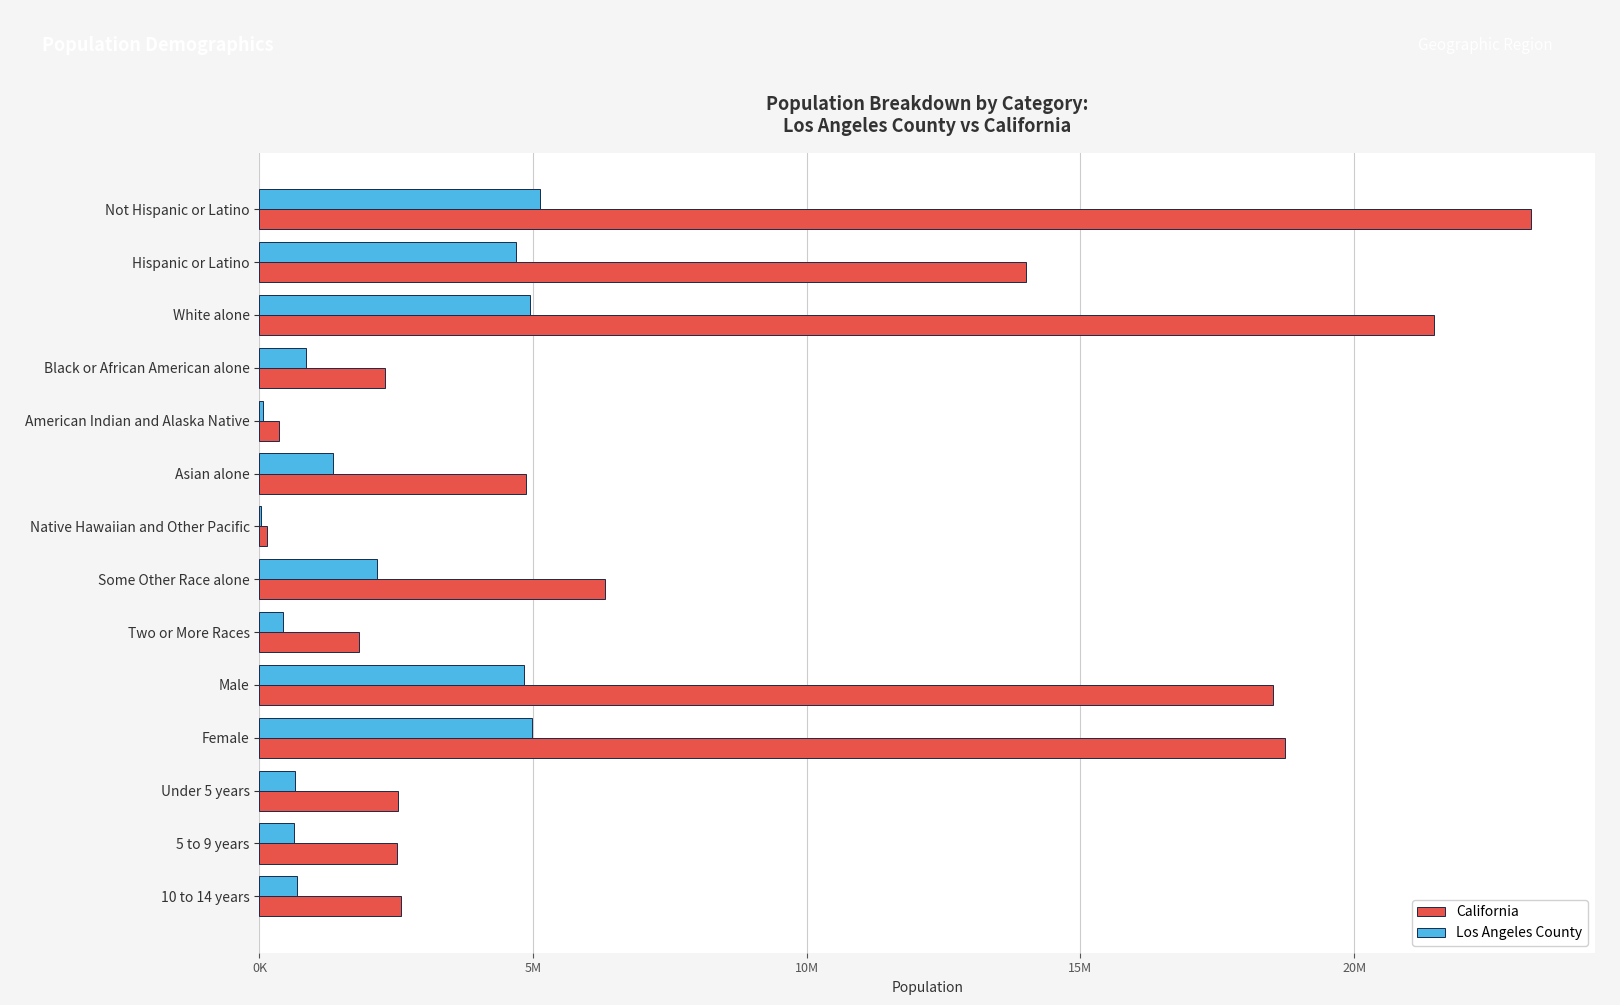

What is the difference between the maximum and minimum values in the Los Angeles County series?

5104622